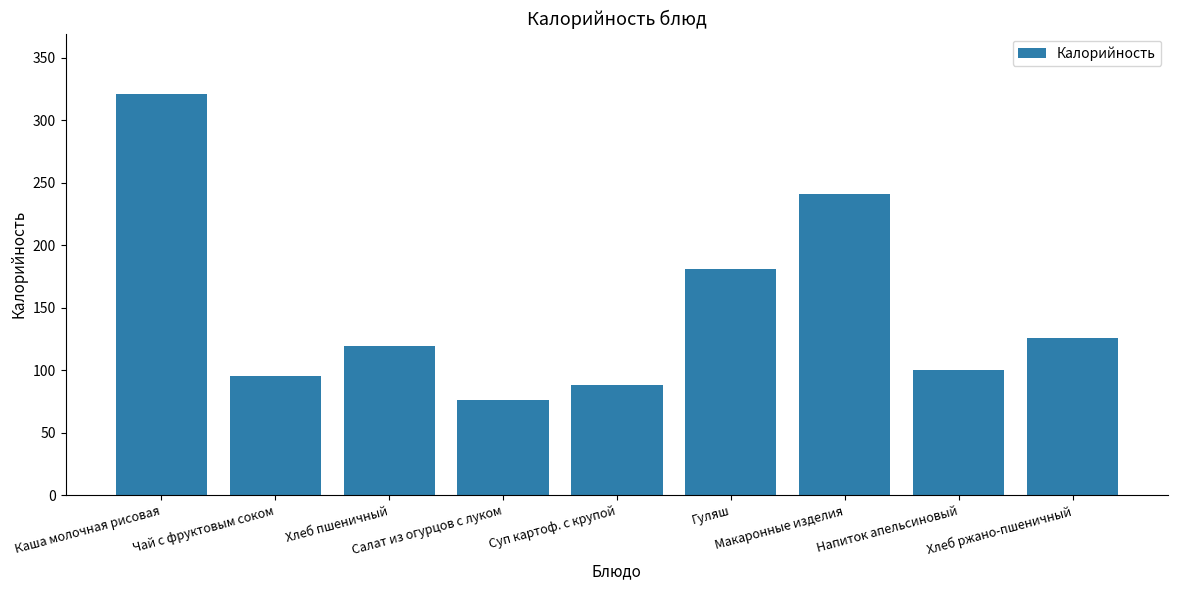

What value does the data have at Каша молочная рисовая?

321